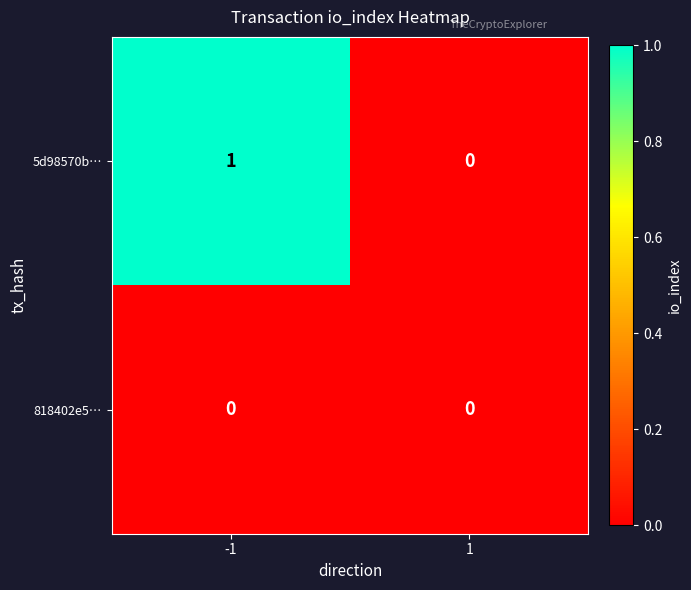

Is it true that 5d98570b… equals 0 at -1?

False